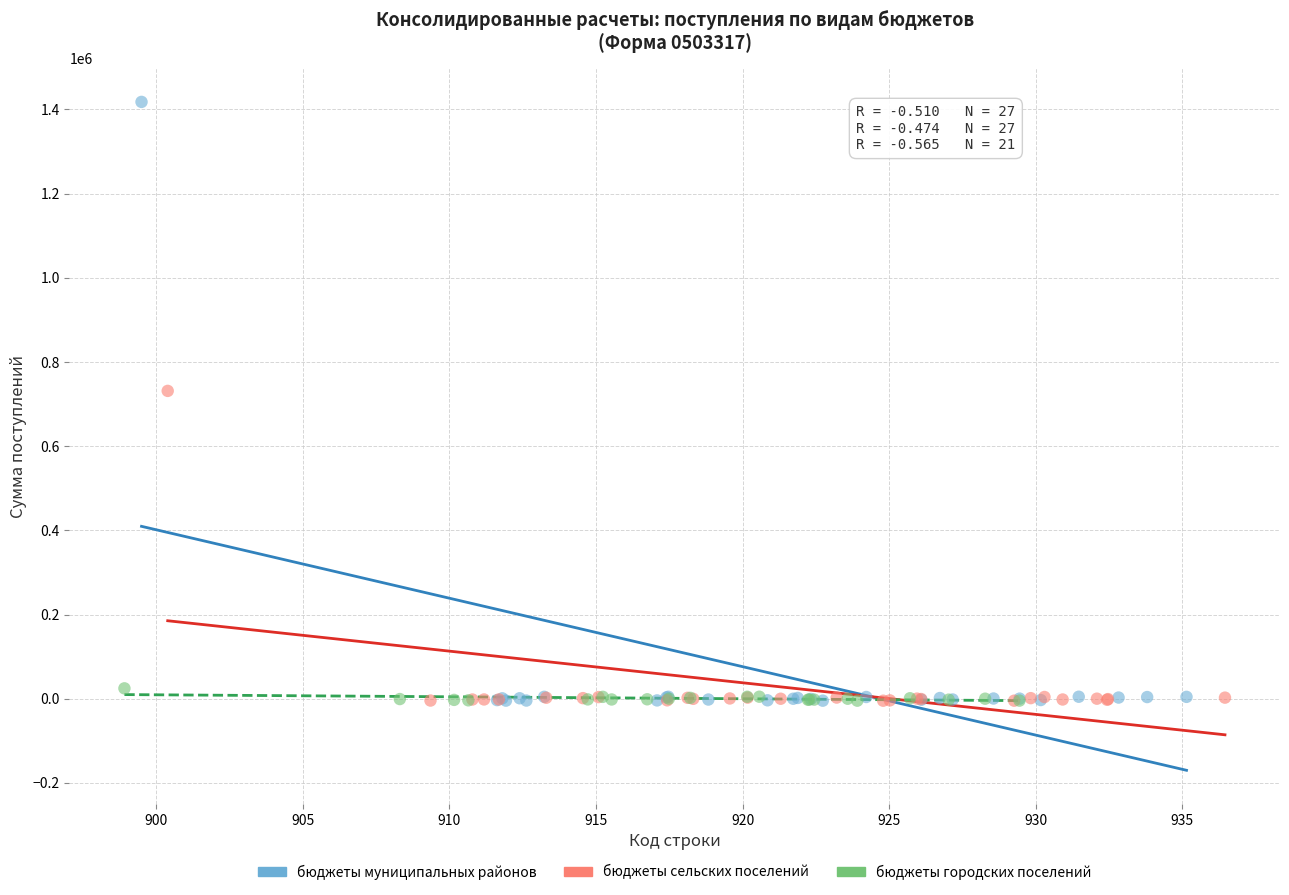

Which series reaches the maximum Y coordinate?

бюджеты муниципальных районов